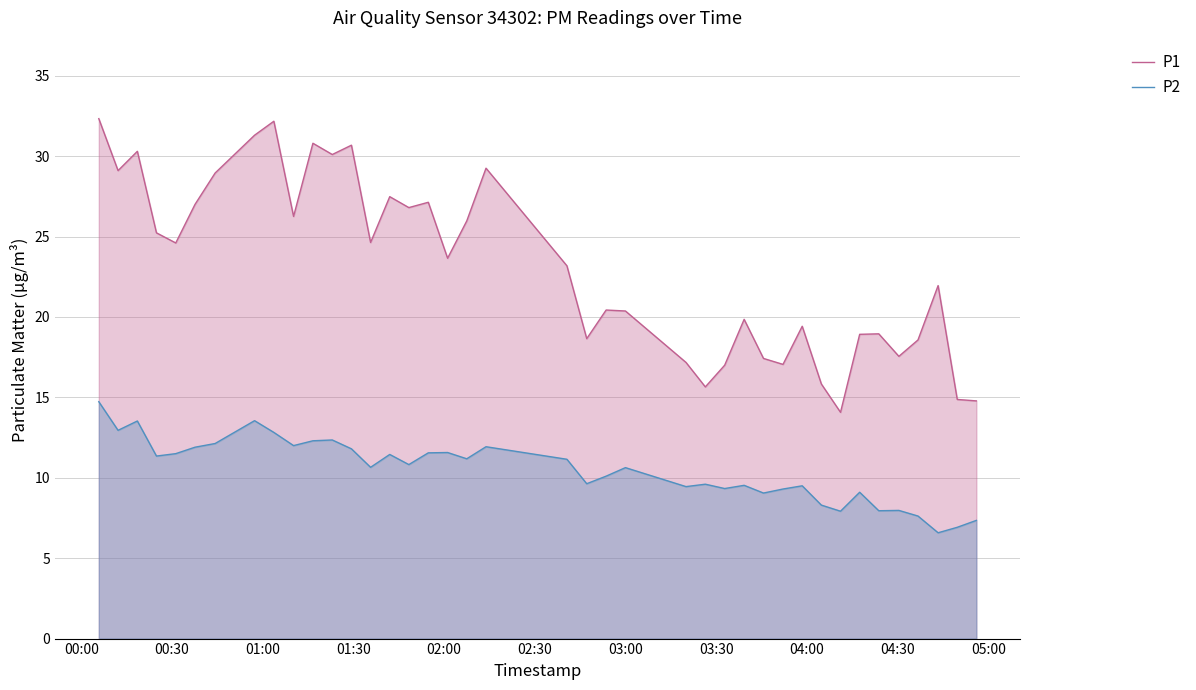

What is the greatest value displayed?

32.3